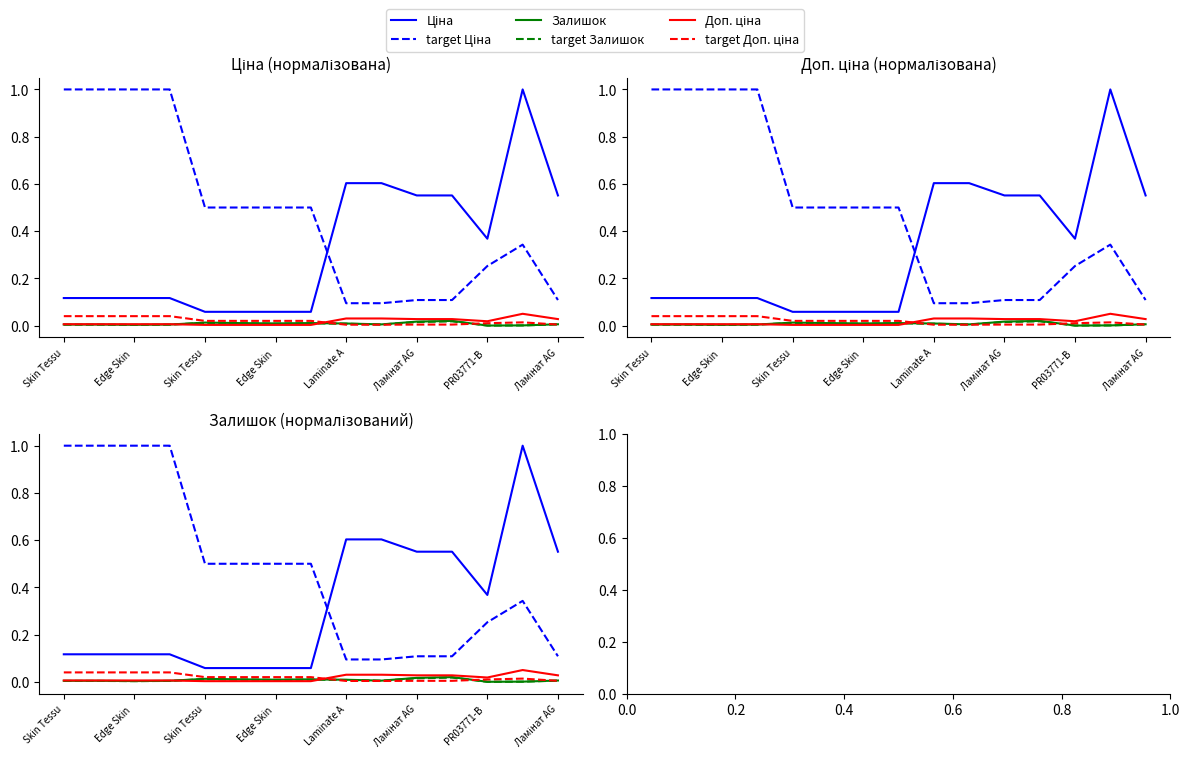

At which category does Залишок reach its first local peak?

Edge Skin 